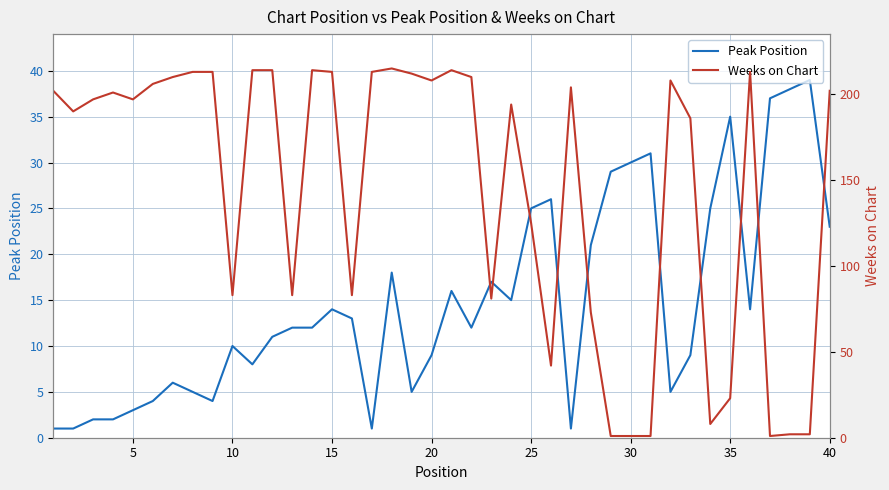

True or false: Peak Position has more than 0 points higher than both neighbors.

True